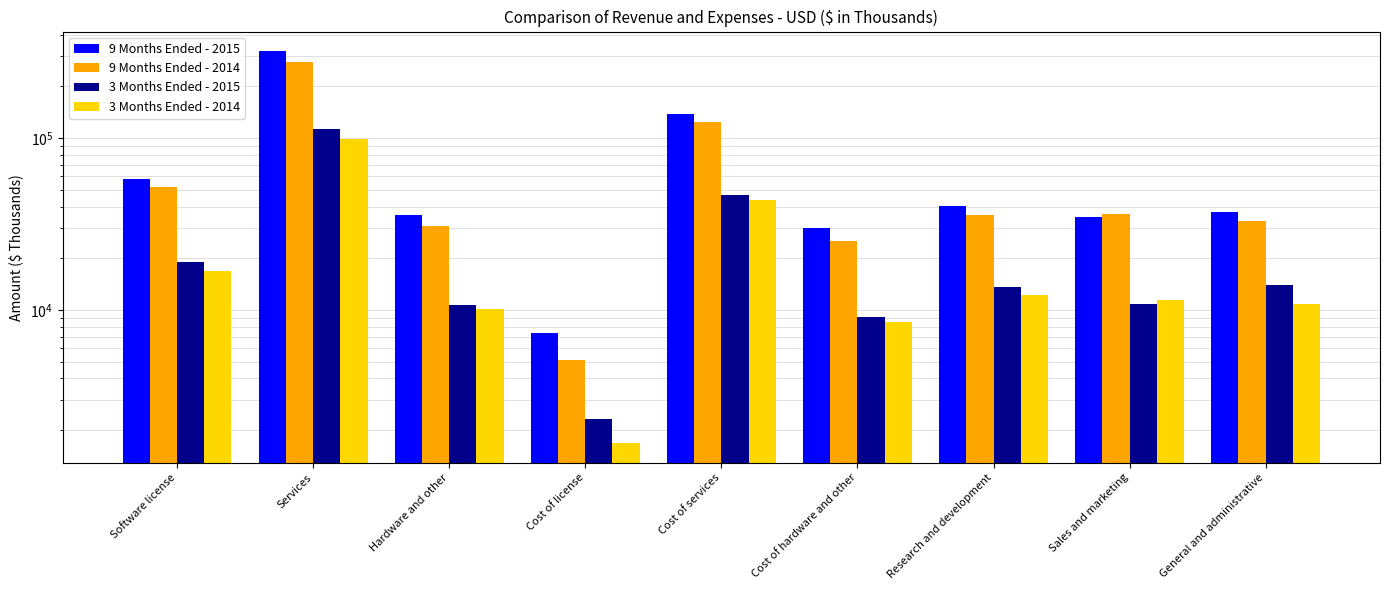

Where does the 3 Months Ended - 2015 series first go above 13589?

Software license